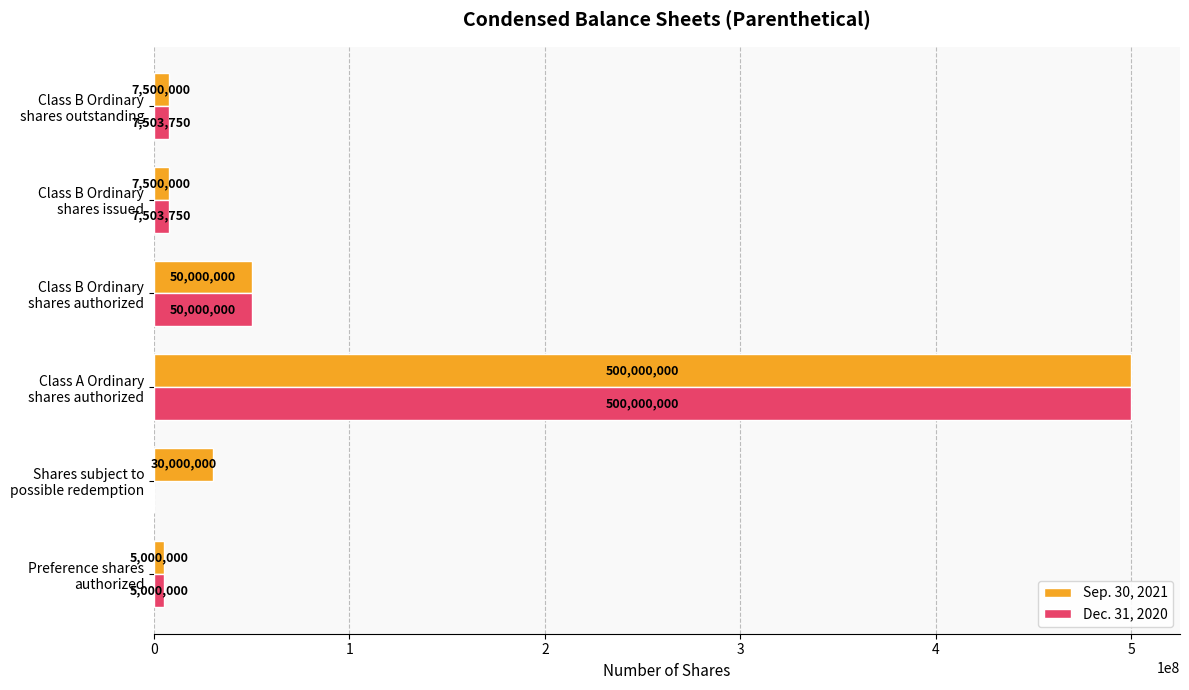

Which series has the largest total across all categories?

Sep. 30, 2021